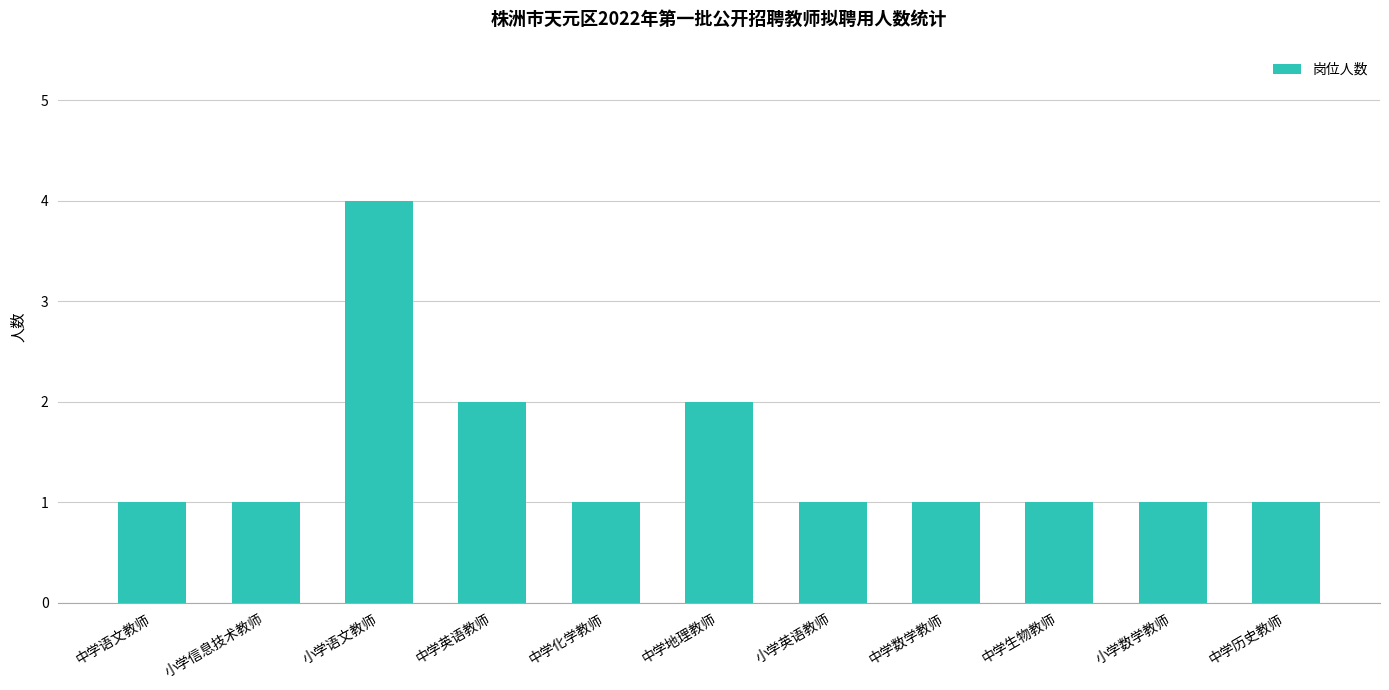

The chart shows a value of 1 at 中学英语教师. True or false?

False